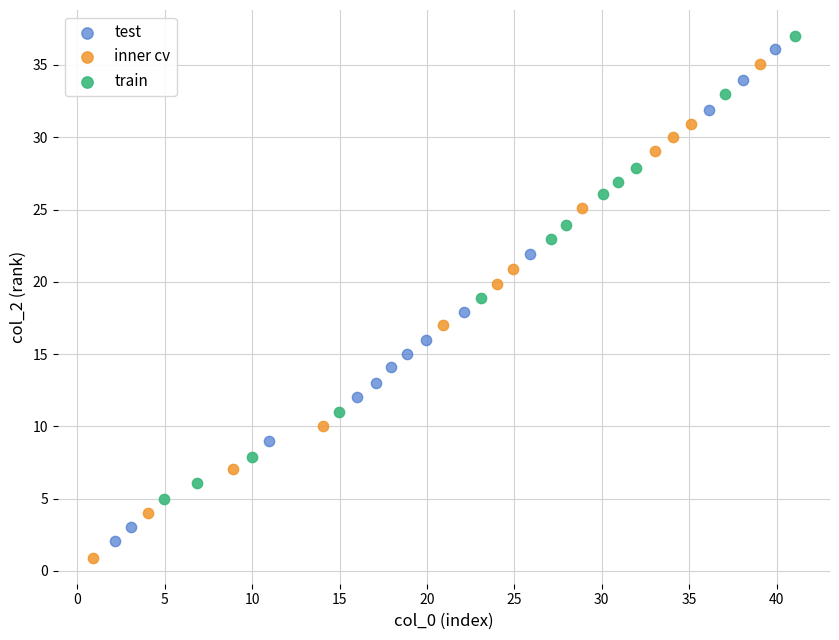

Which series reaches the maximum Y coordinate?

train